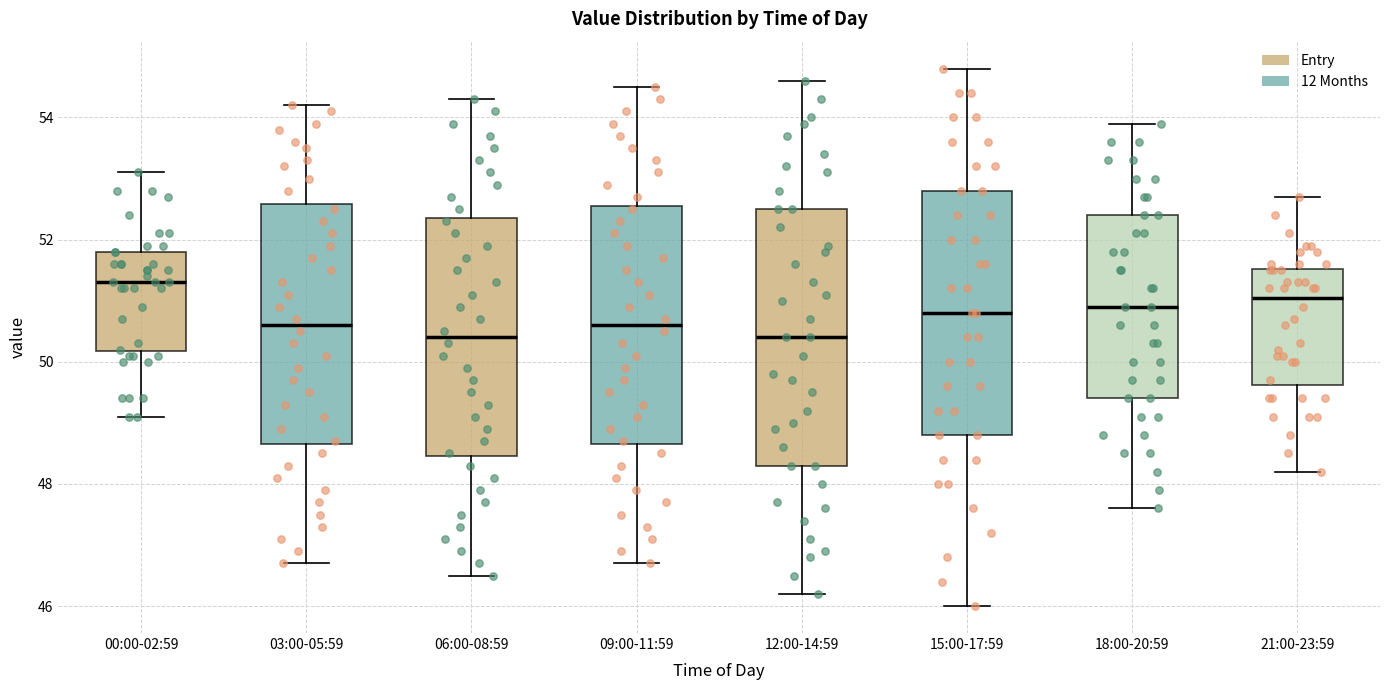

Reading left to right, read every box against the y-axis: the position of its median line, the range the box covers, and the ends of its whiskers. The values are not printed on the chart, so give them approximately, as read against the axis.

00:00-02:59: median 51.4, box 50.2 to 51.8, whiskers 49.2 to 53.2
03:00-05:59: median 50.6, box 48.6 to 52.6, whiskers 46.8 to 54.2
06:00-08:59: median 50.4, box 48.4 to 52.4, whiskers 46.6 to 54.4
09:00-11:59: median 50.6, box 48.6 to 52.6, whiskers 46.8 to 54.6
12:00-14:59: median 50.4, box 48.4 to 52.6, whiskers 46.2 to 54.6
15:00-17:59: median 50.8, box 48.8 to 52.8, whiskers 46.0 to 54.8
18:00-20:59: median 51.0, box 49.4 to 52.4, whiskers 47.6 to 54.0
21:00-23:59: median 51.0, box 49.6 to 51.6, whiskers 48.2 to 52.8